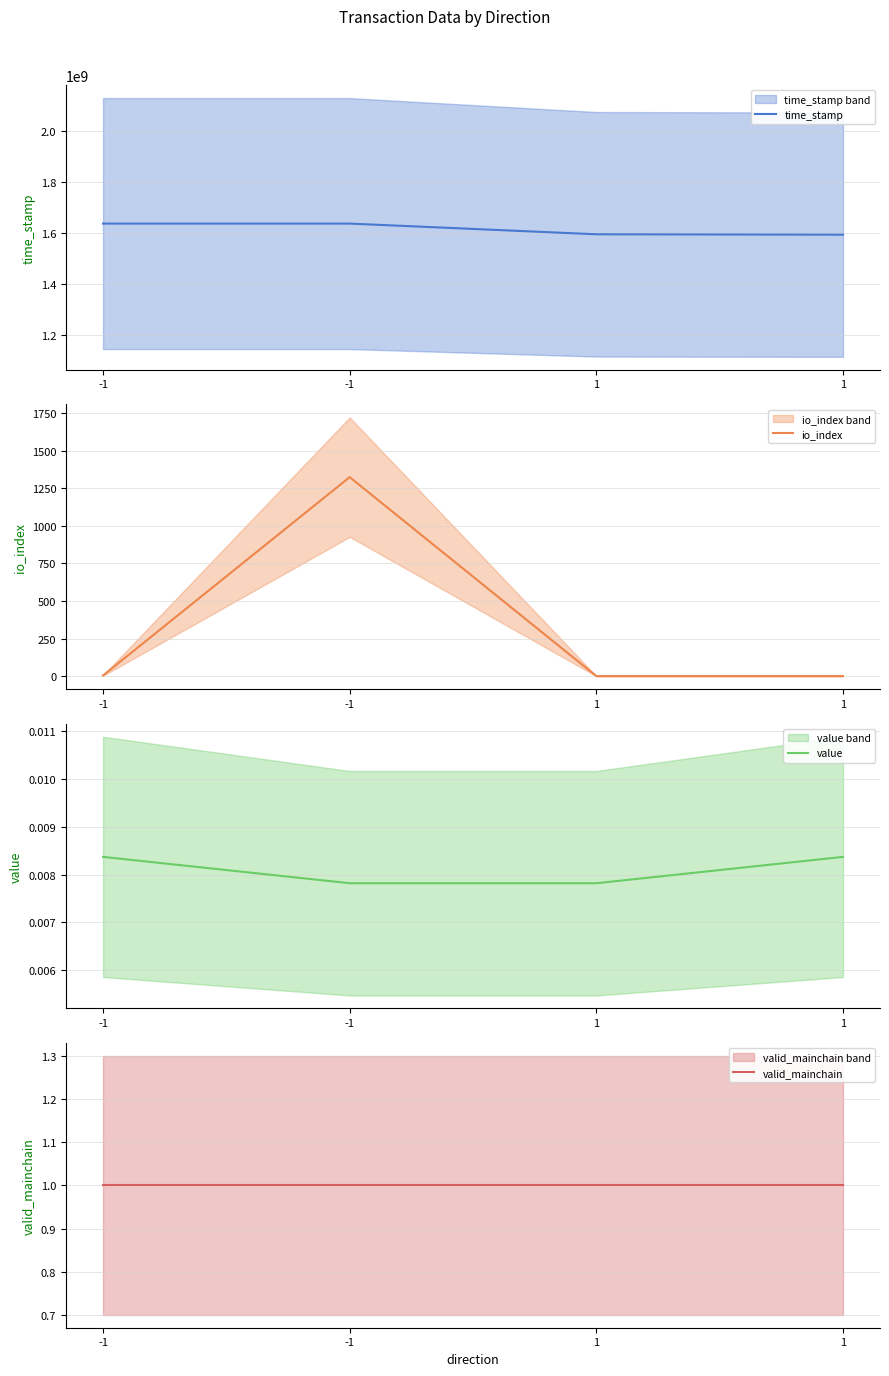

Does the chart display data point markers on the line(s)?

No